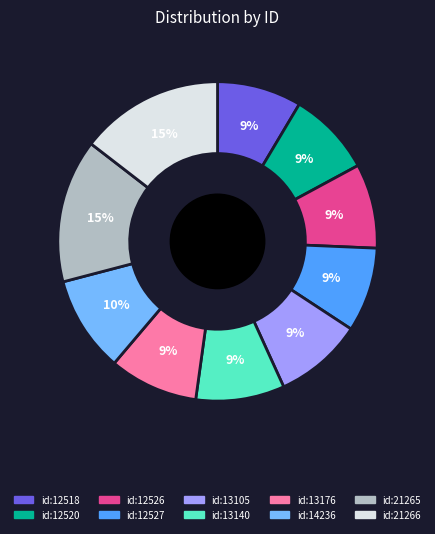

Is it true that id:12526 is 9% of the pie?

True